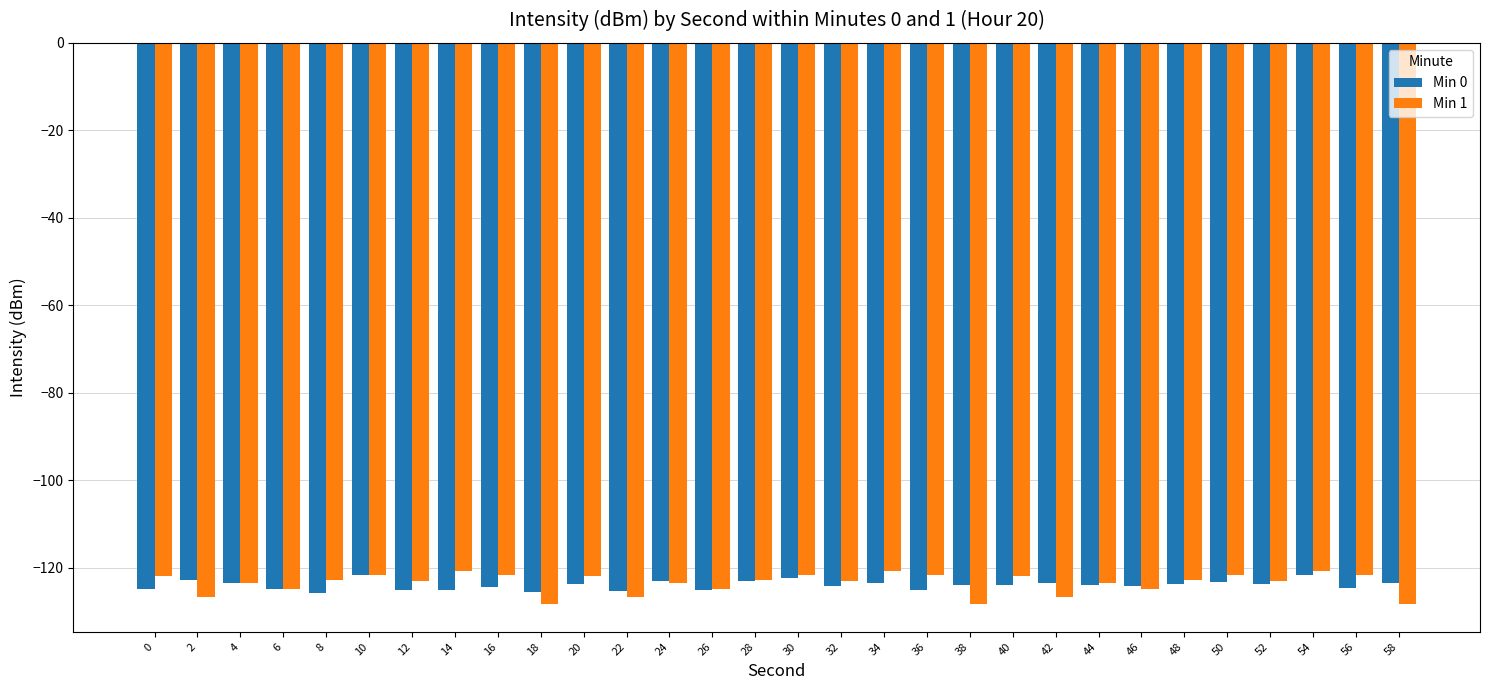

What is the value of the Min 0 bar at the 2nd from the left?

-122.7